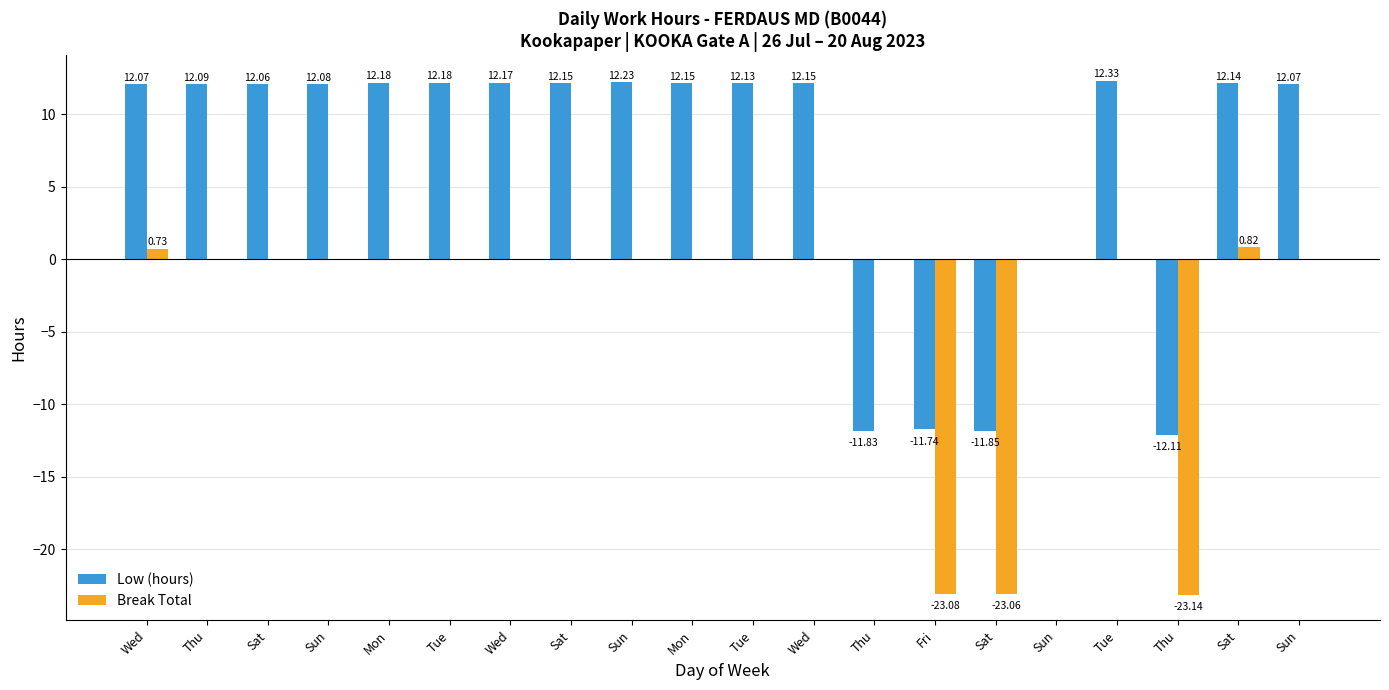

What are all the series names shown in the legend?

Low (hours), Break Total